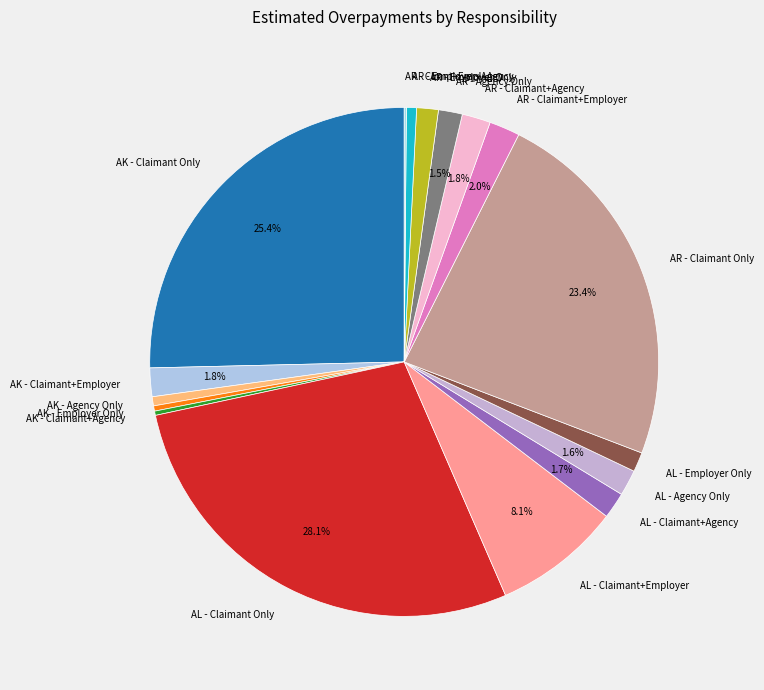

Is the sum of AL - Claimant Only and AL - Agency Only greater than half?

No